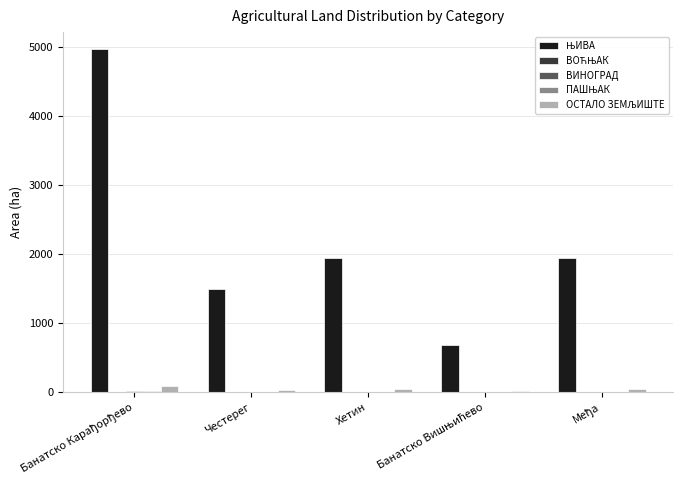

What is the maximum value shown in the chart?

4973.4